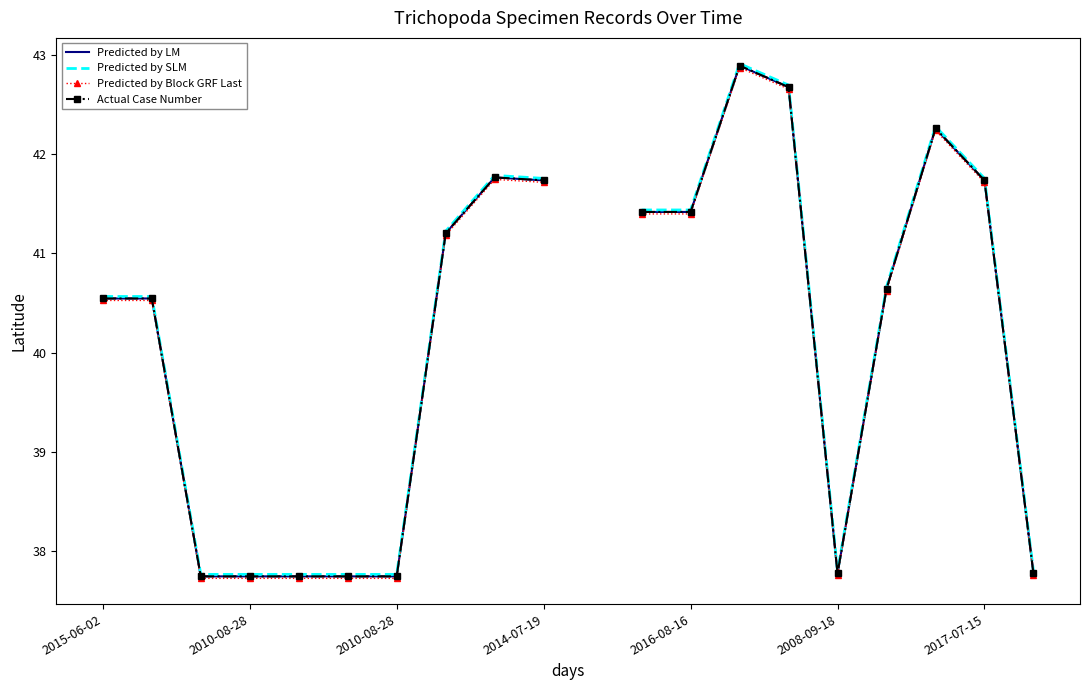

How many data points in Predicted by Block GRF Last are above 41?

9